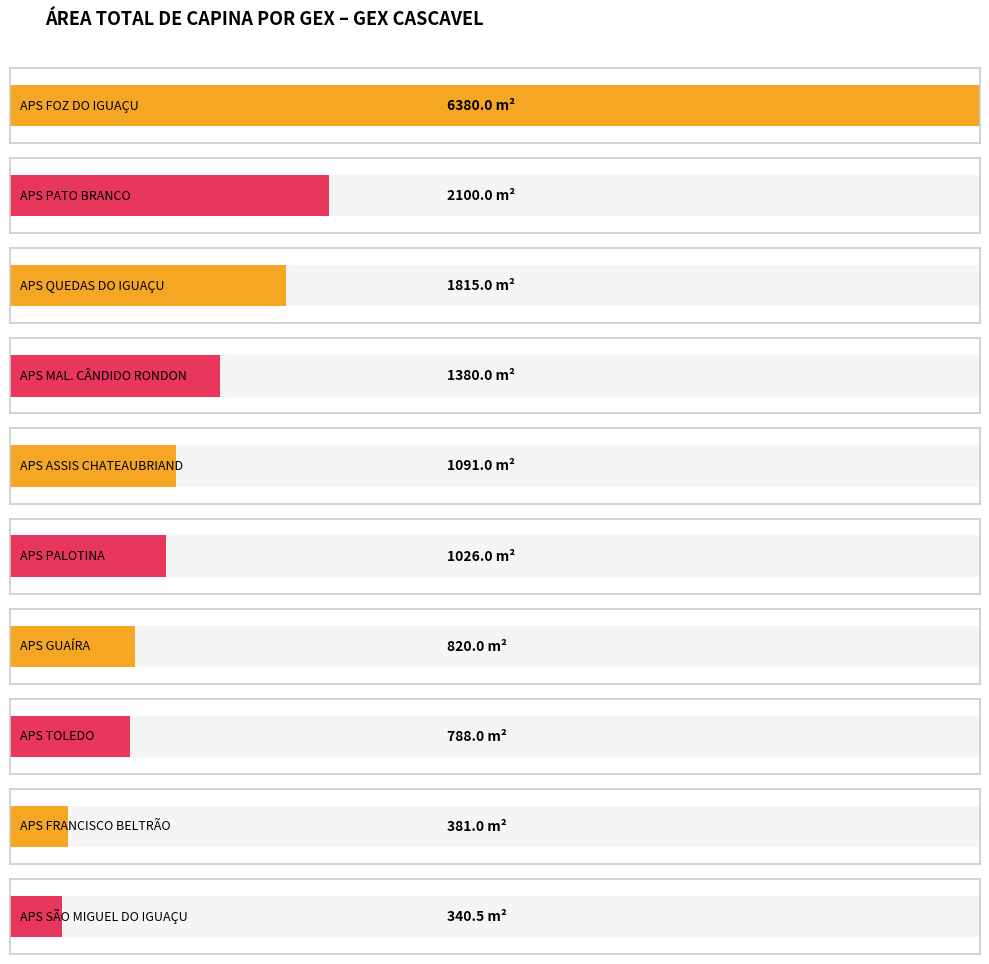

Does the chart contain any negative values?

No